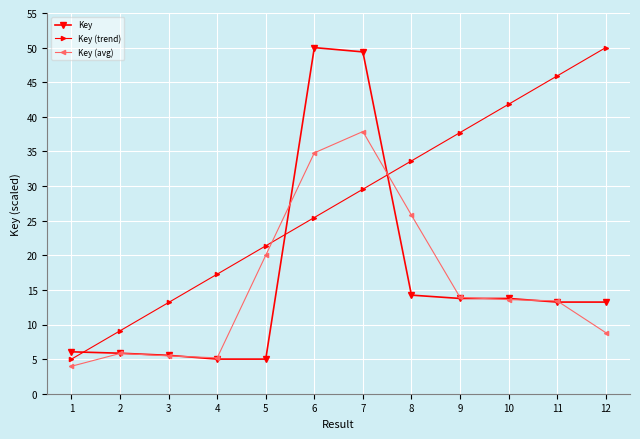

Rank the series at 12 from lowest to highest value.

Key (avg), Key, Key (trend)